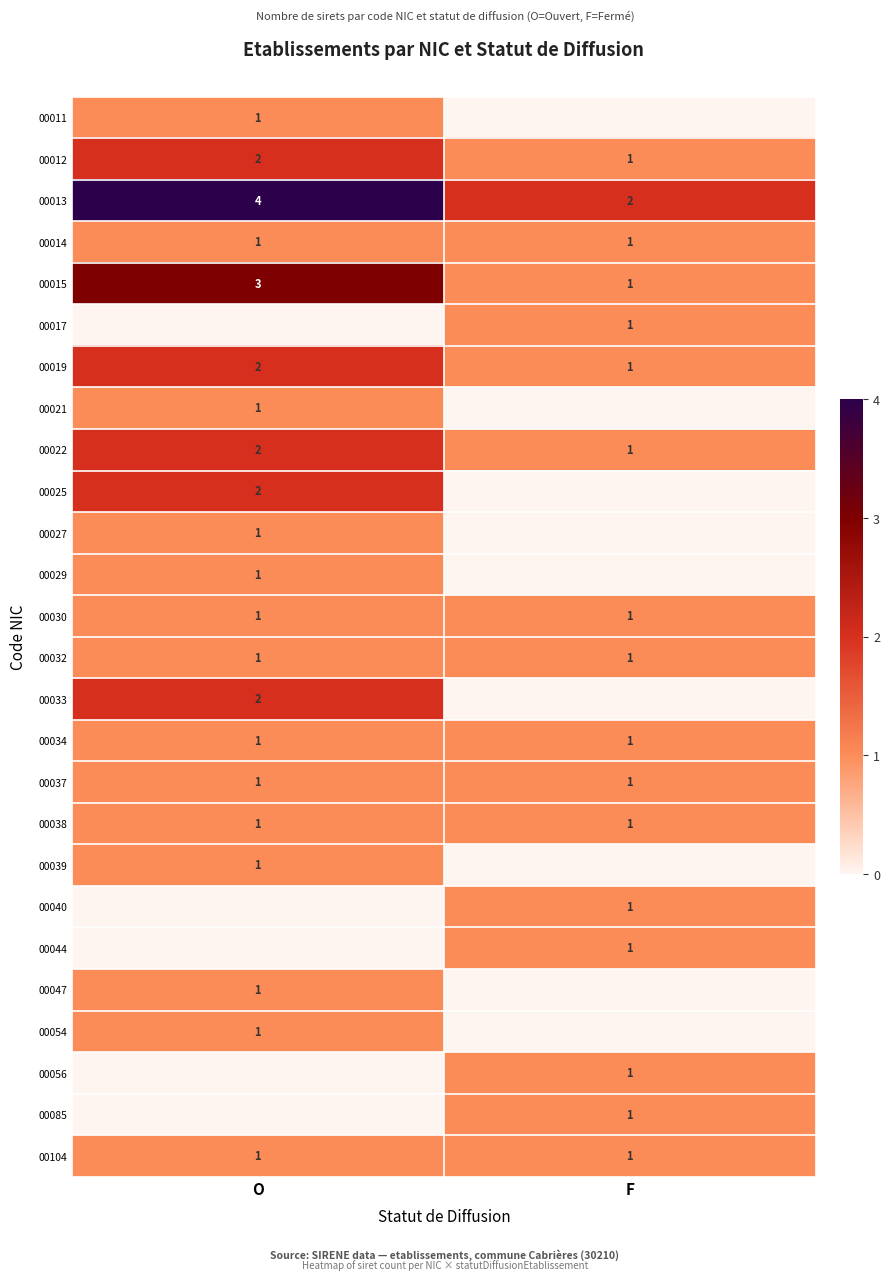

The value of 00054 at O is 0. True or false?

False